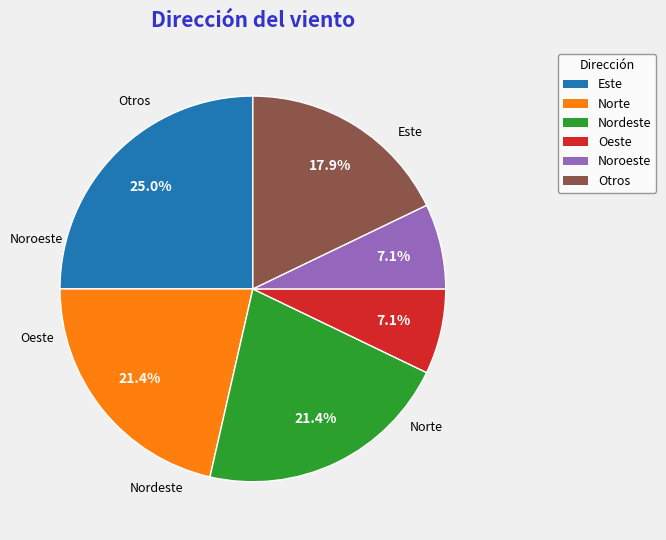

Is it true that Norte is 28% of the pie?

False